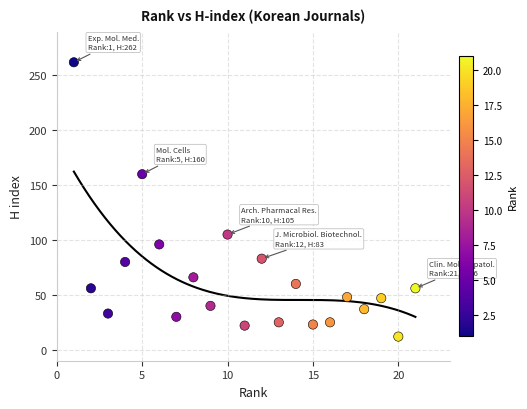

What Y value in the scatter plot is closest to 137?

160